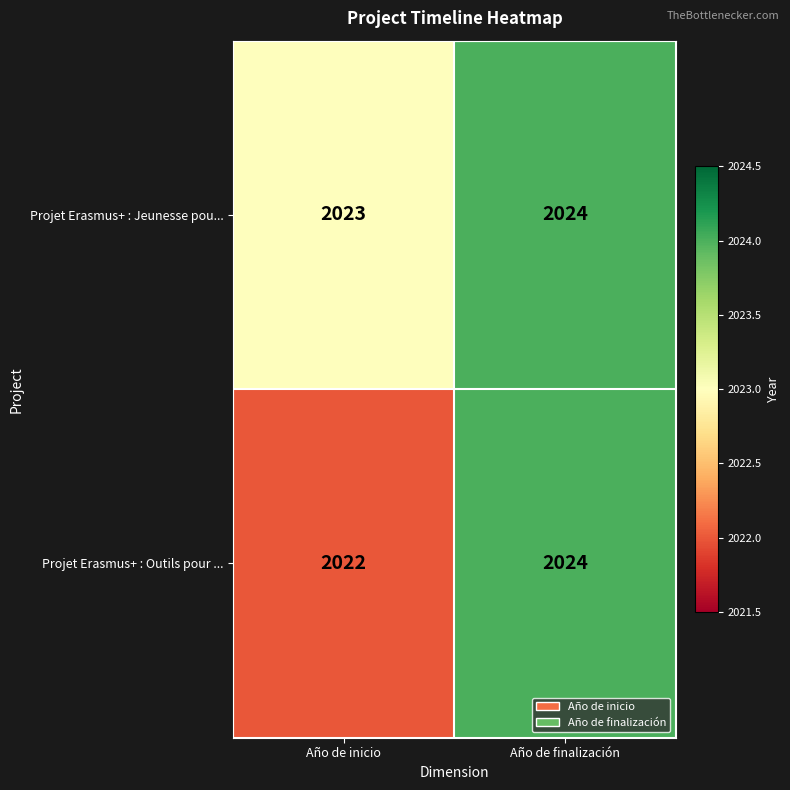

Which series changed the most between Año de inicio and Año de finalización?

Projet Erasmus+ : Outils pour ...